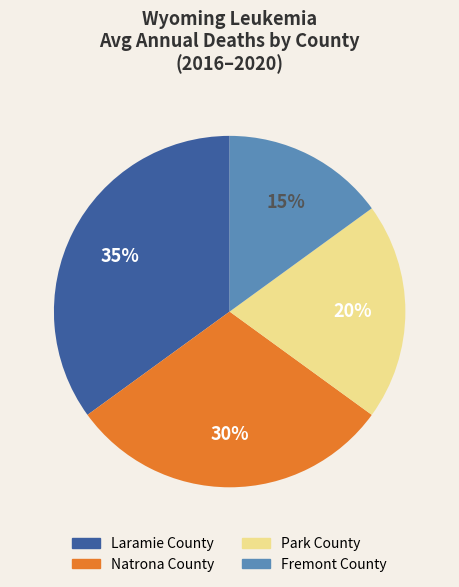

Rank the categories by value from highest to lowest.

Laramie County, Natrona County, Park County, Fremont County